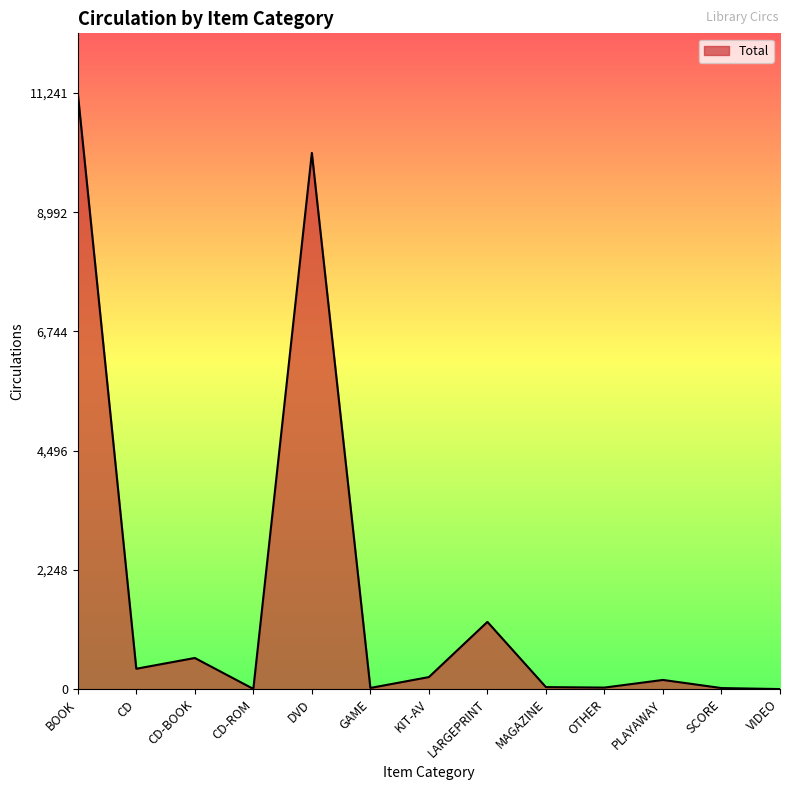

Read the value at LARGEPRINT, to the nearest 10.

1270